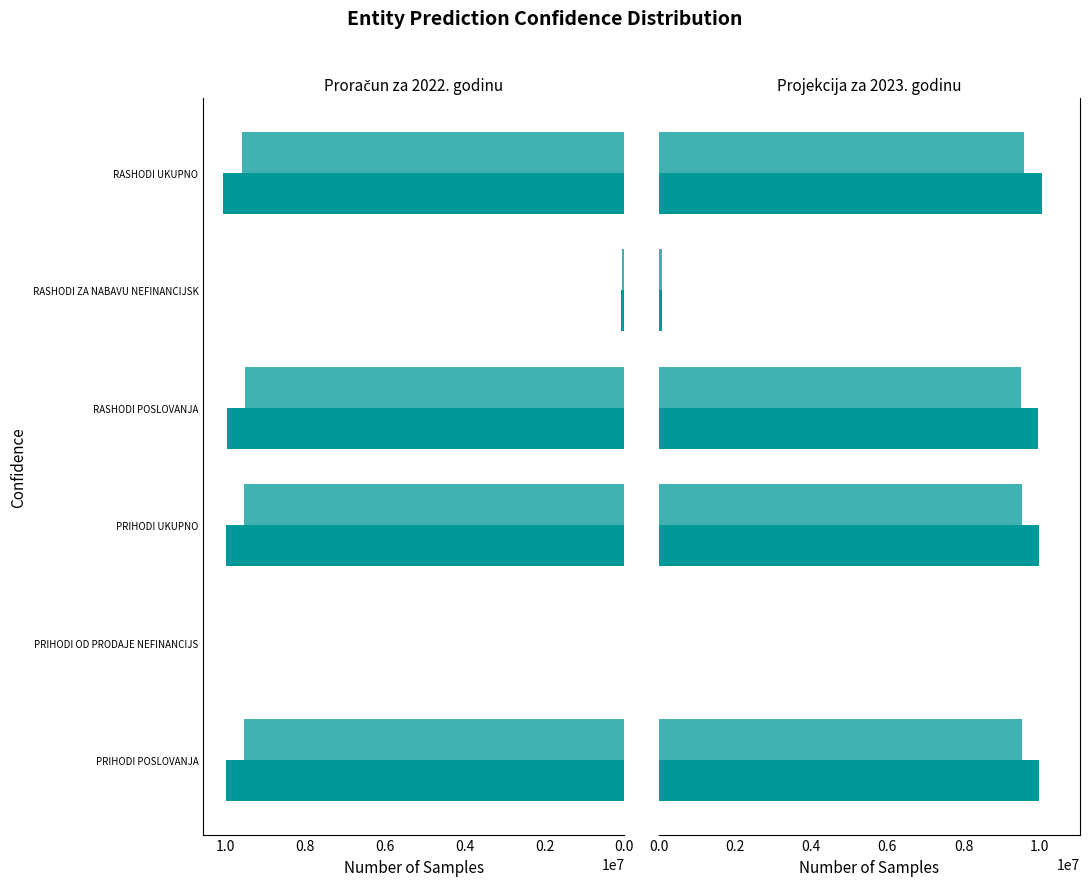

At RASHODI UKUPNO, list the series in order from largest to smallest.

Proračun za 2022. godinu, Projekcija za 2023. godinu